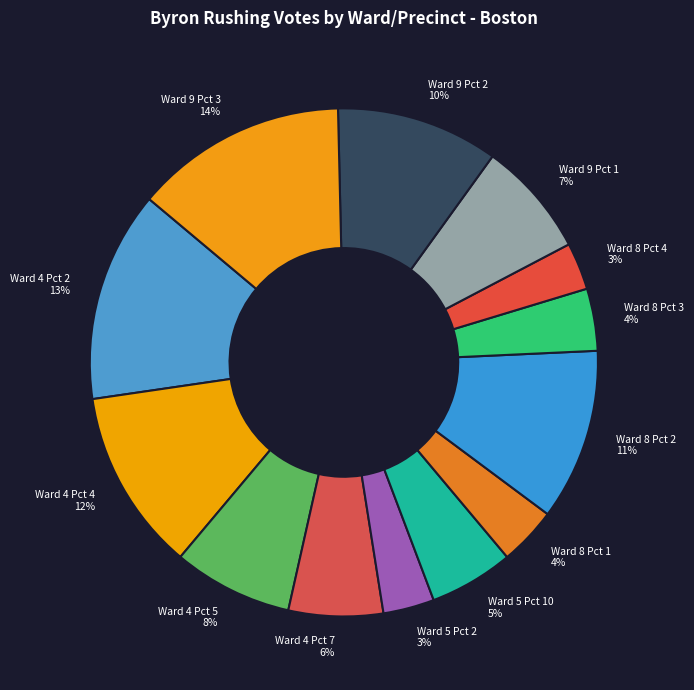

Is it true that Ward 4 Pct 4 is 12% of the pie?

True